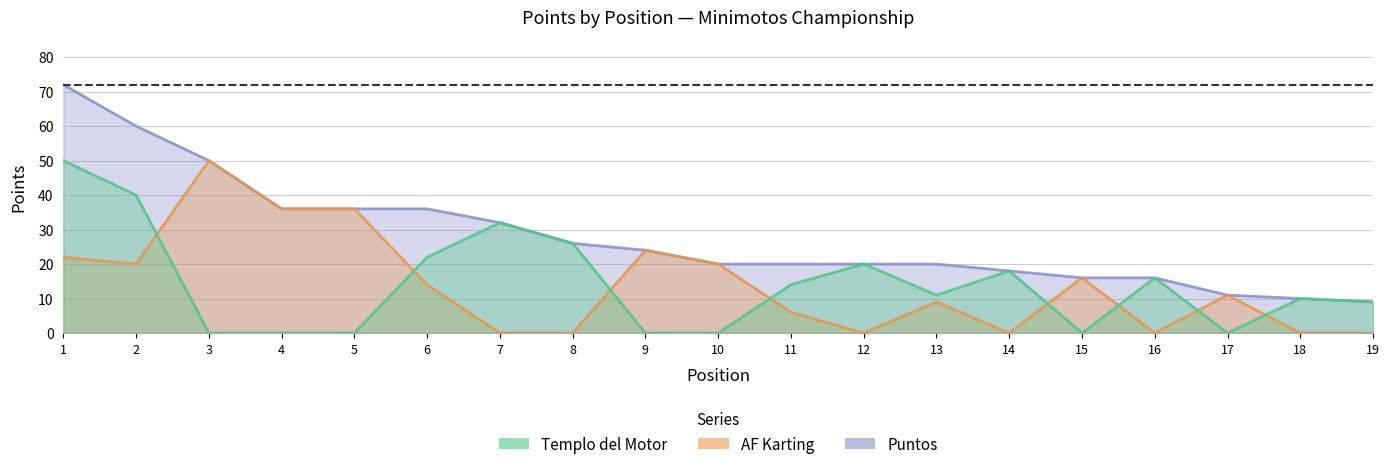

Which series has the widest spread of values?

Puntos